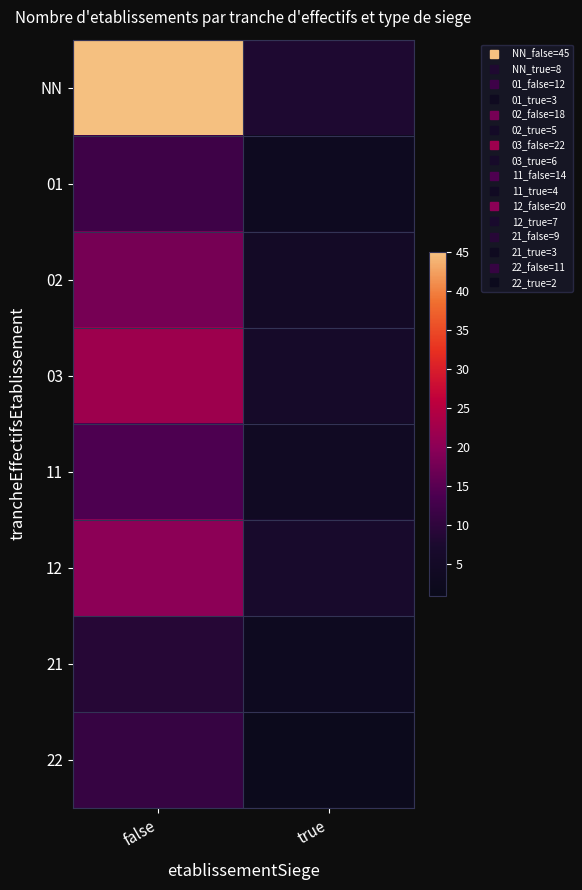

Reading left to right, list all the values displayed in this chart.

NN: false=45	true=8
01: false=12	true=3
02: false=18	true=5
03: false=22	true=6
11: false=14	true=4
12: false=20	true=7
21: false=9	true=3
22: false=11	true=2